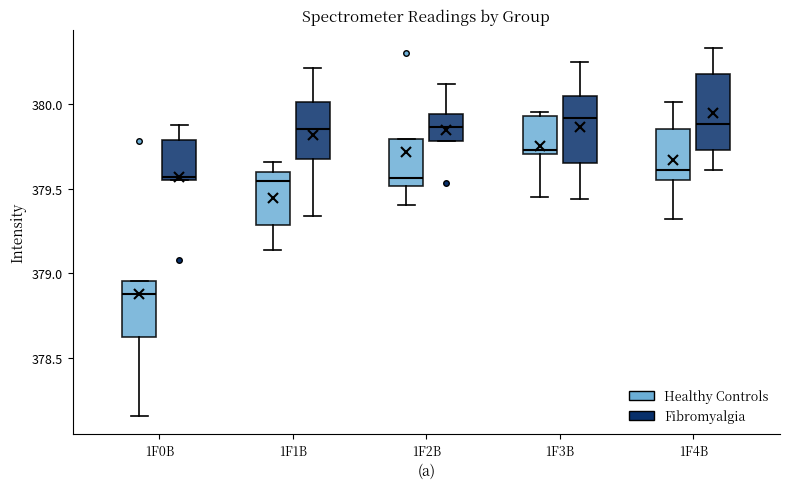

Where does the median line of the box for 1F2B (Fibromyalgia) sit on the y-axis? The values are not printed on the chart, so give them approximately, as read against the axis.

379.85